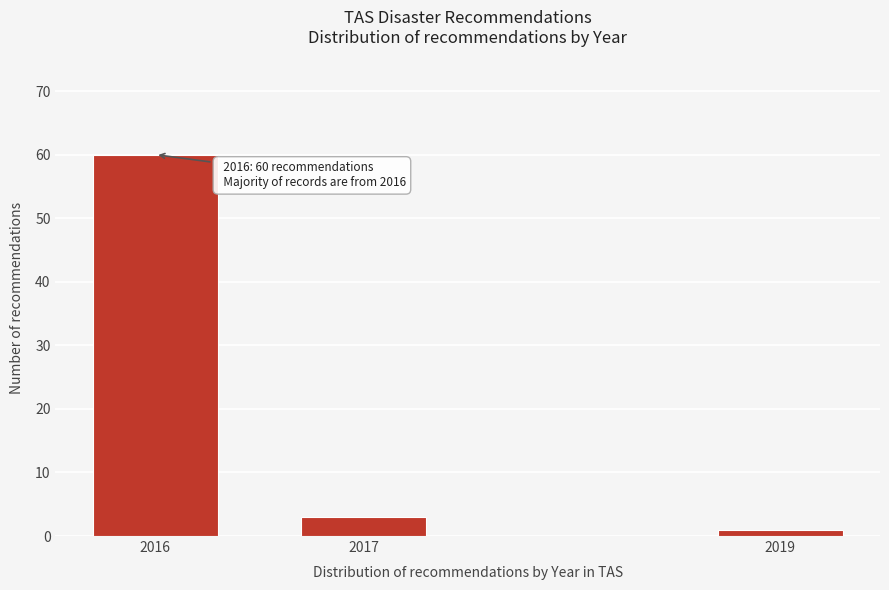

Reading right to left, transcribe all the data shown in this chart.

1	3	60